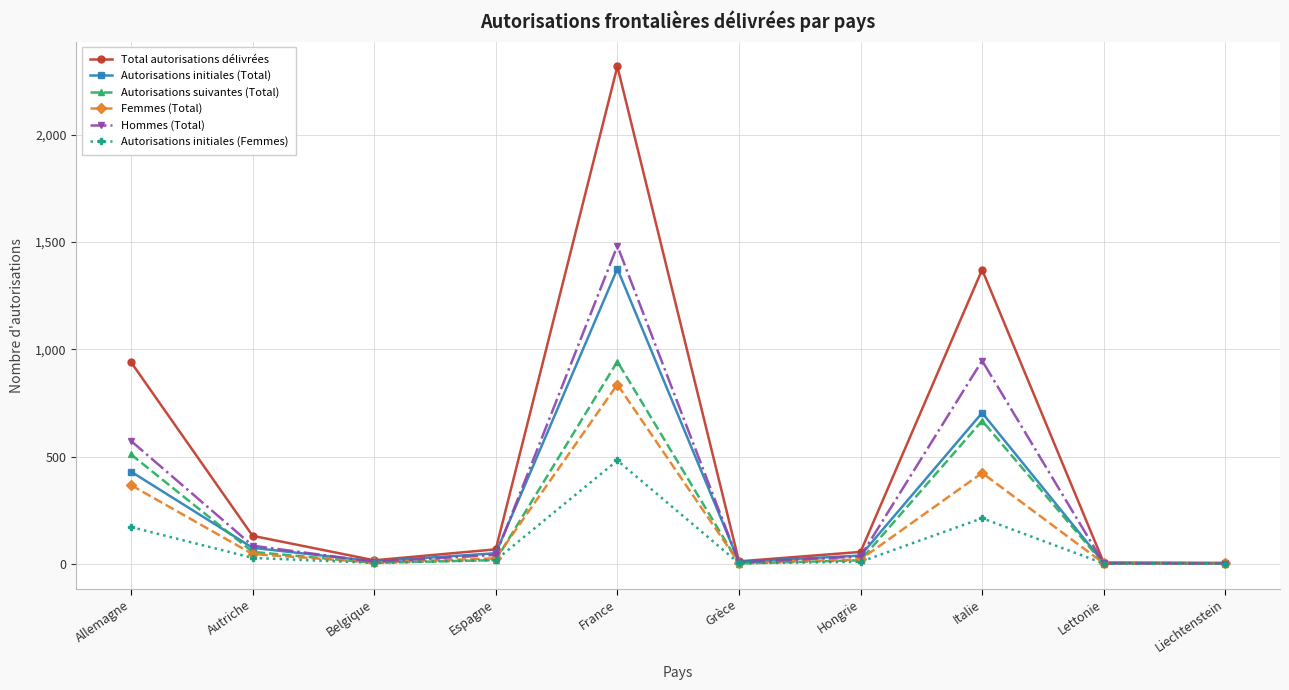

What is the difference between the second highest and second lowest values in the Total autorisations délivrées series?

1365